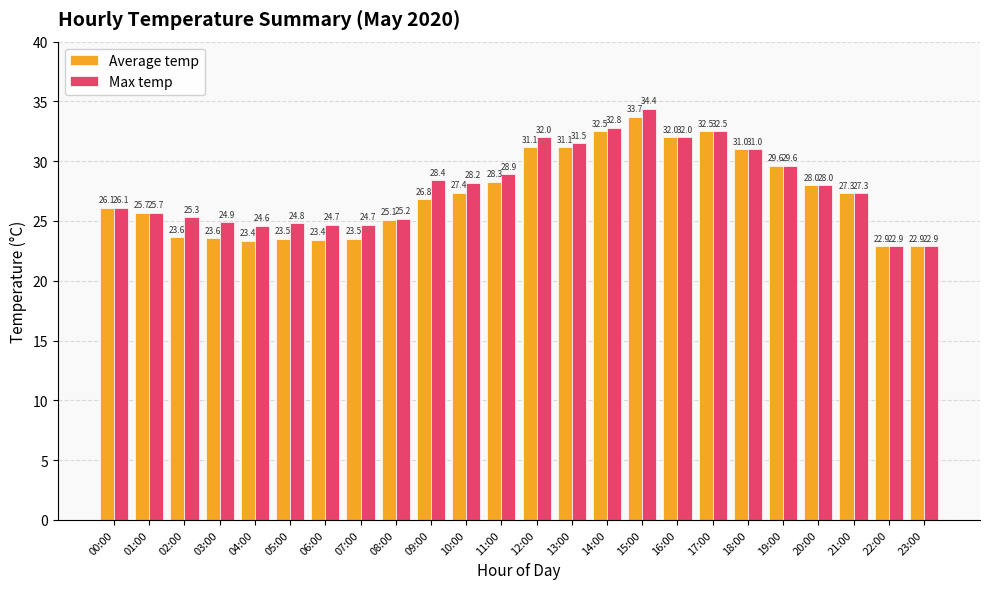

Which series has the largest range (max minus min)?

Max temp